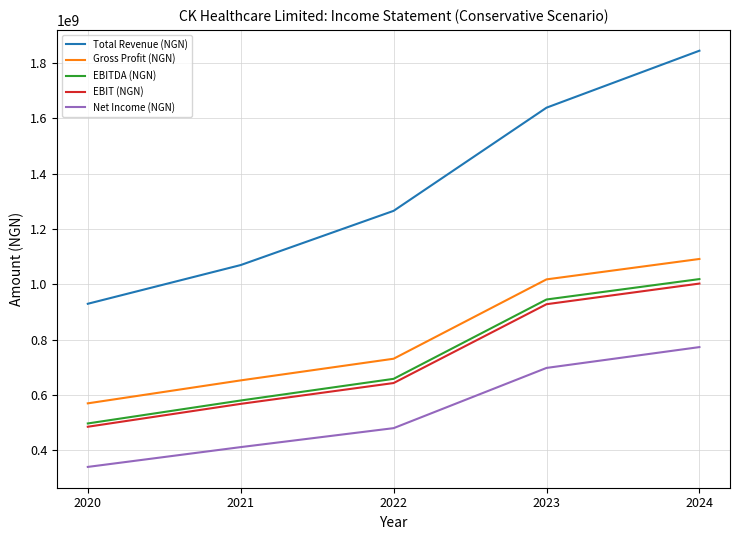

True or false: Gross Profit (NGN) and EBIT (NGN) intersect in this chart.

False